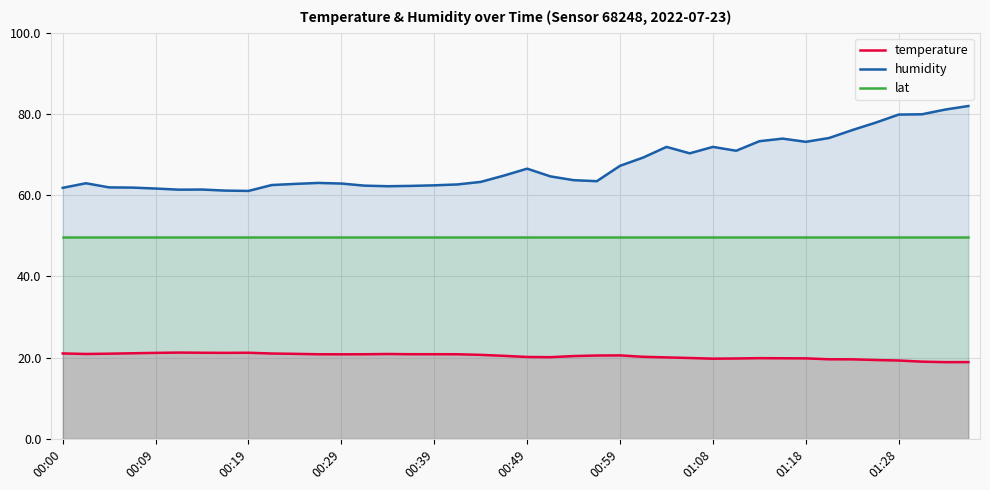

Is the value of temperature at 00:09 greater than the value of humidity at 01:08?

No